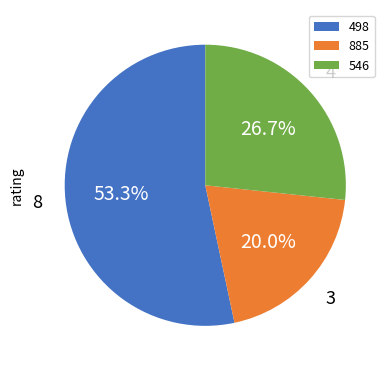

True or false: 498 accounts for 53% of the total.

True